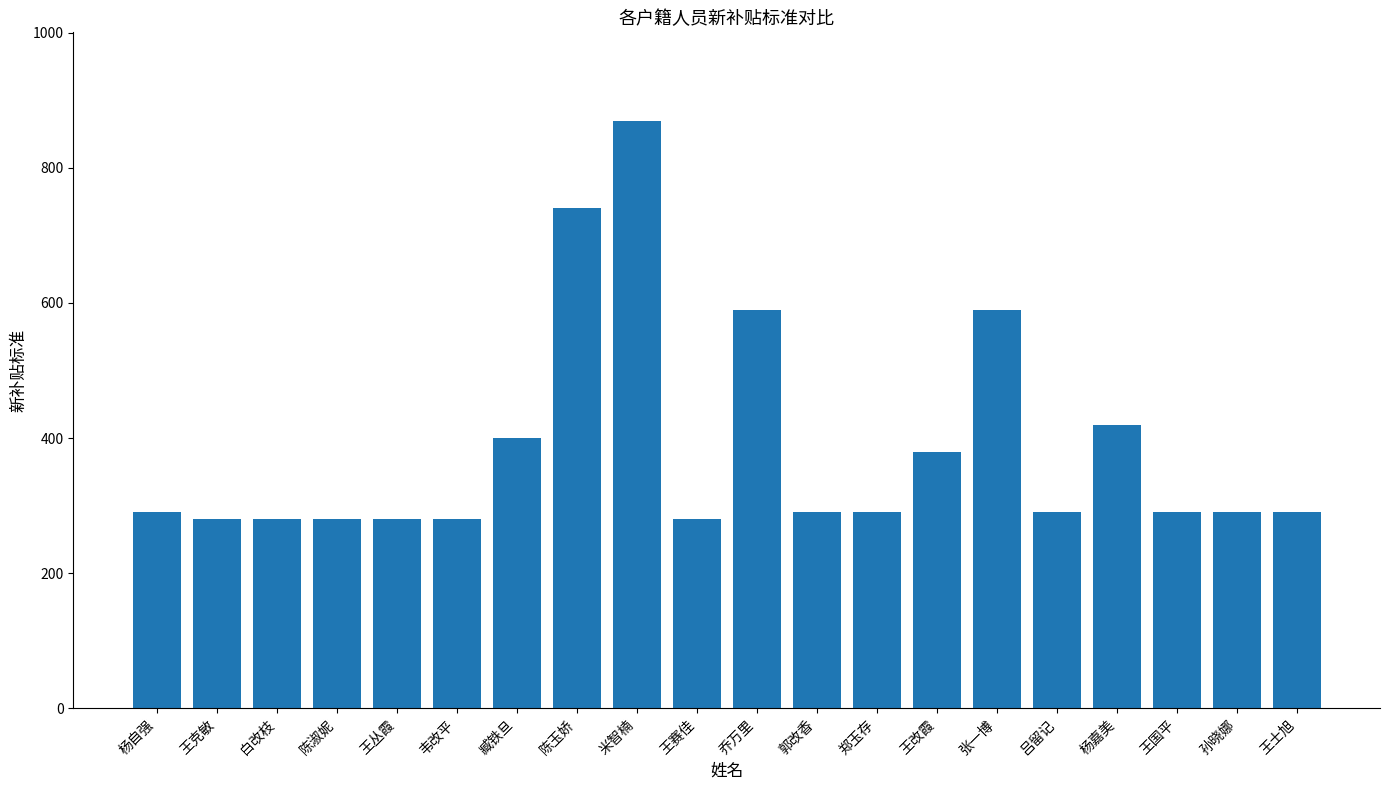

True or false: the data shows 449 at 杨自强.

False